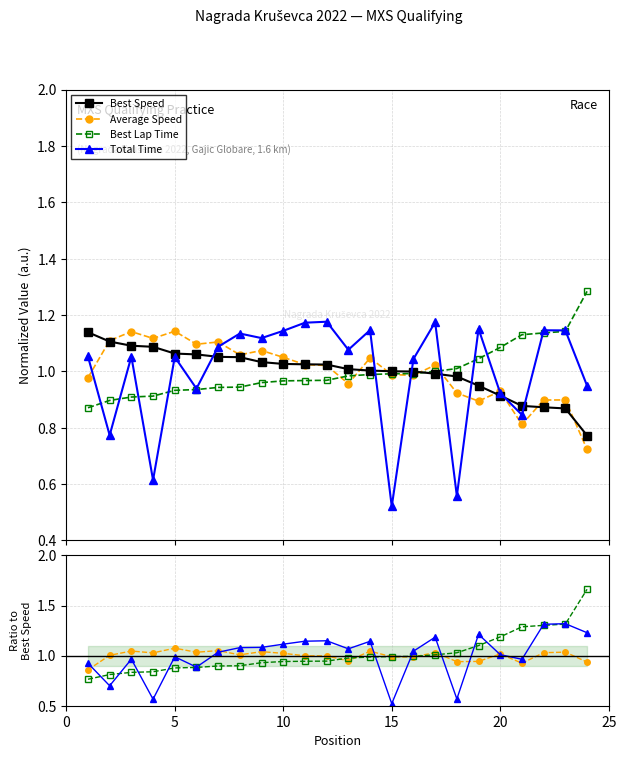

What are all the series names shown in the legend?

Best Speed, Average Speed, Best Lap Time, Total Time